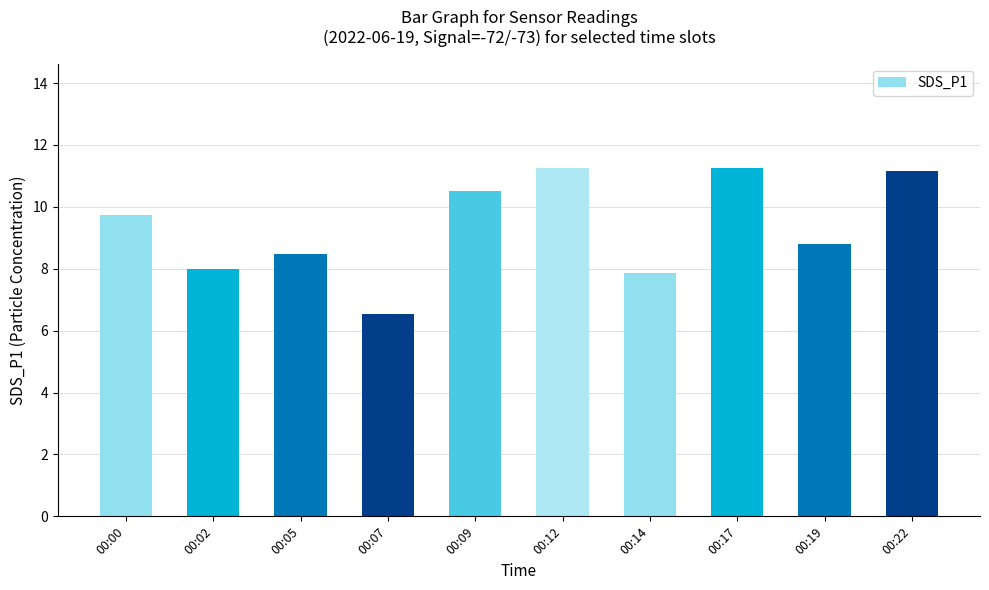

What is the difference between the maximum and second lowest values?

3.4